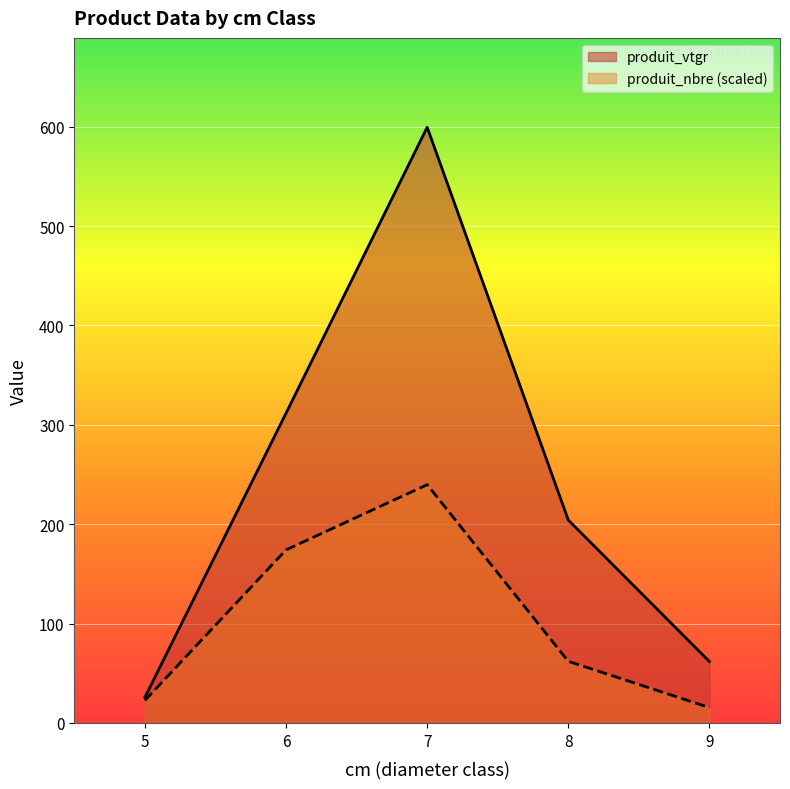

Where does the produit_nbre series first go above 62?

6